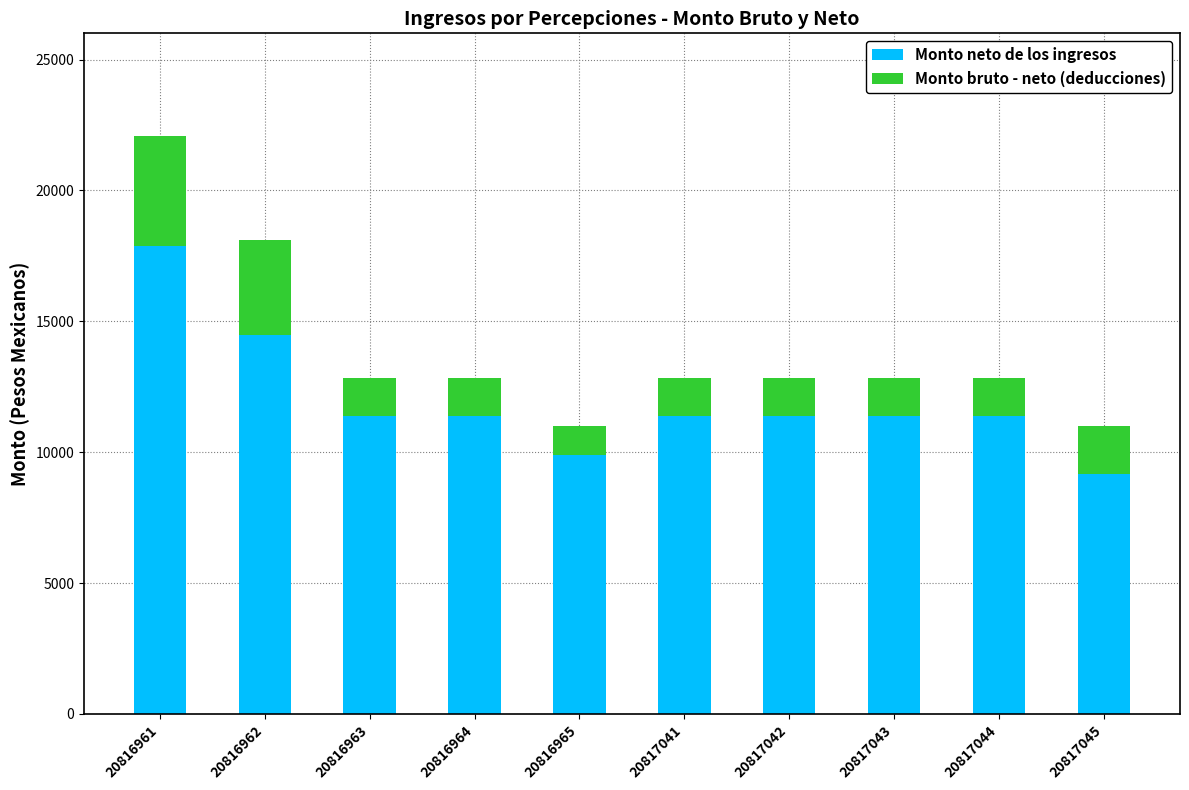

The value of Monto neto de los ingresos at 20816963 is 11400.3. True or false?

True